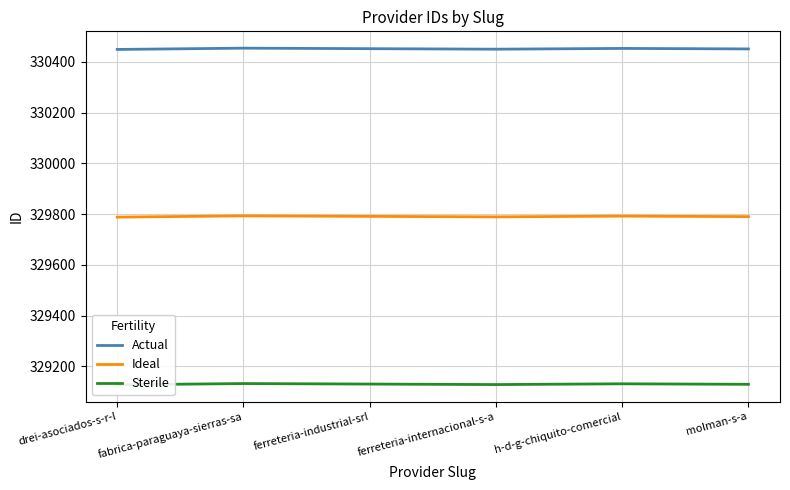

Which series has the widest spread of values?

Actual